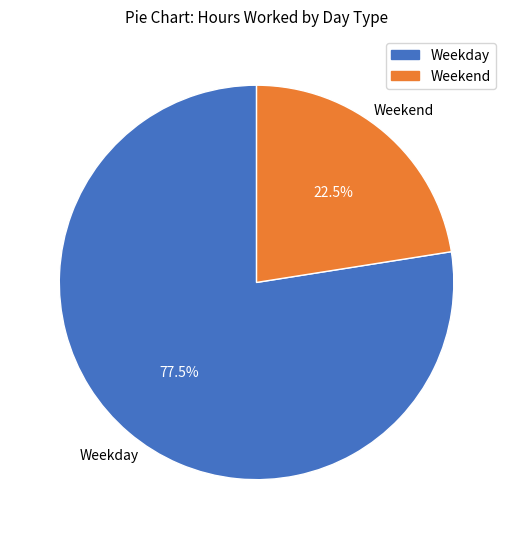

Is Weekend the majority of the pie?

No